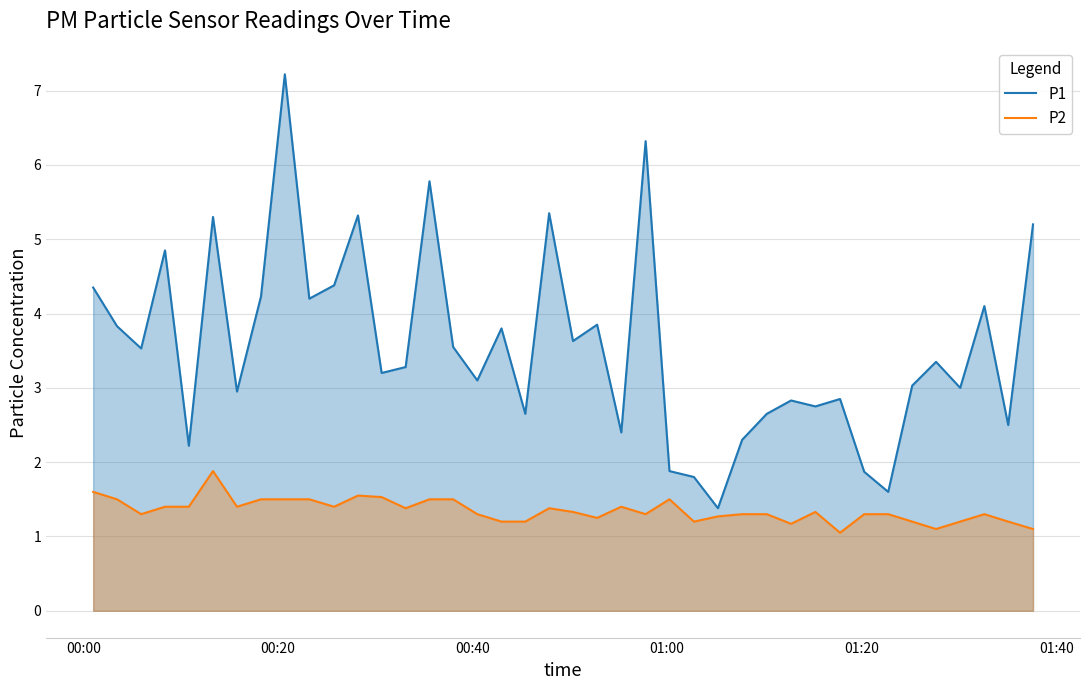

How many interior local peaks does the P1 series have?

13